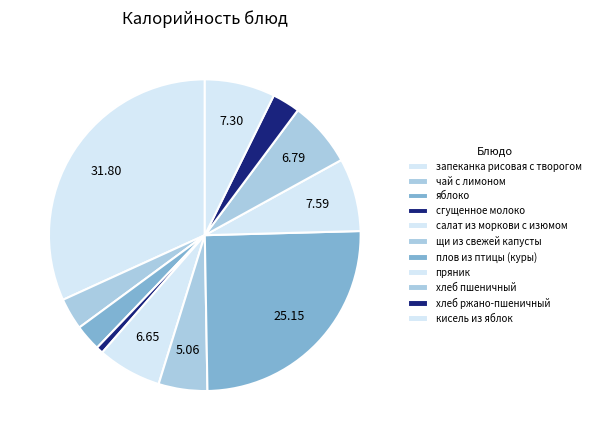

Count the number of slices in the pie.

11